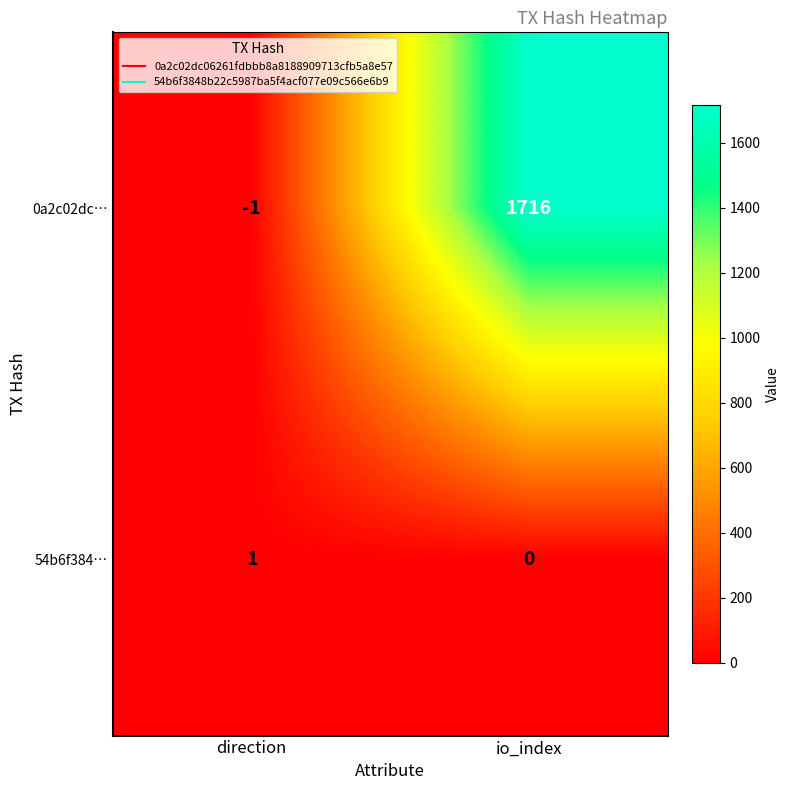

Which series has the largest range (max minus min)?

0a2c02dc…